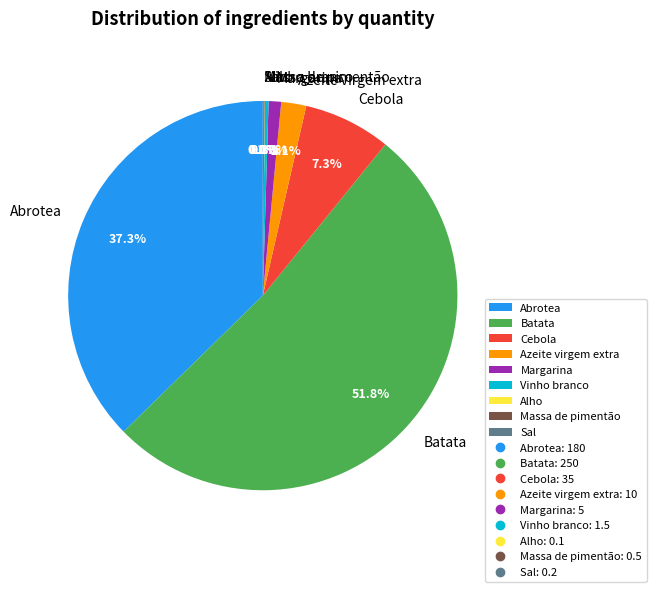

What percentage is NOT represented by Azeite virgem extra?

97.9%